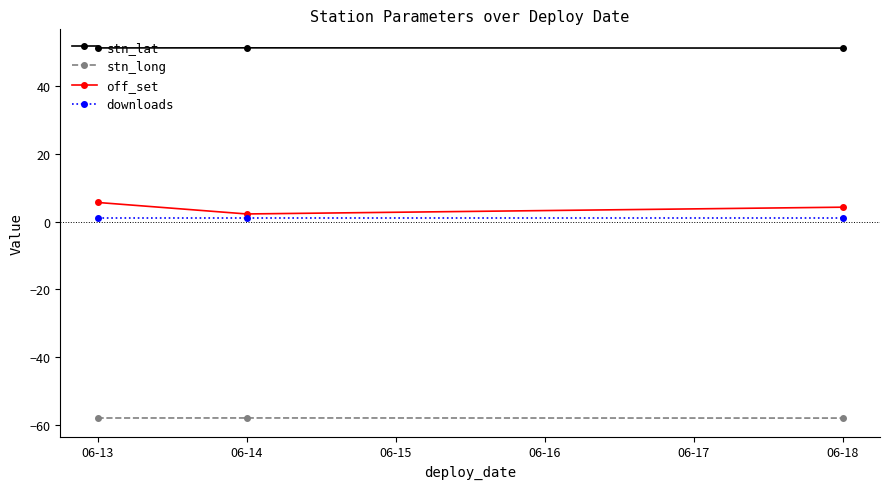

The value of stn_long at 06-13 is -58.0. True or false?

True